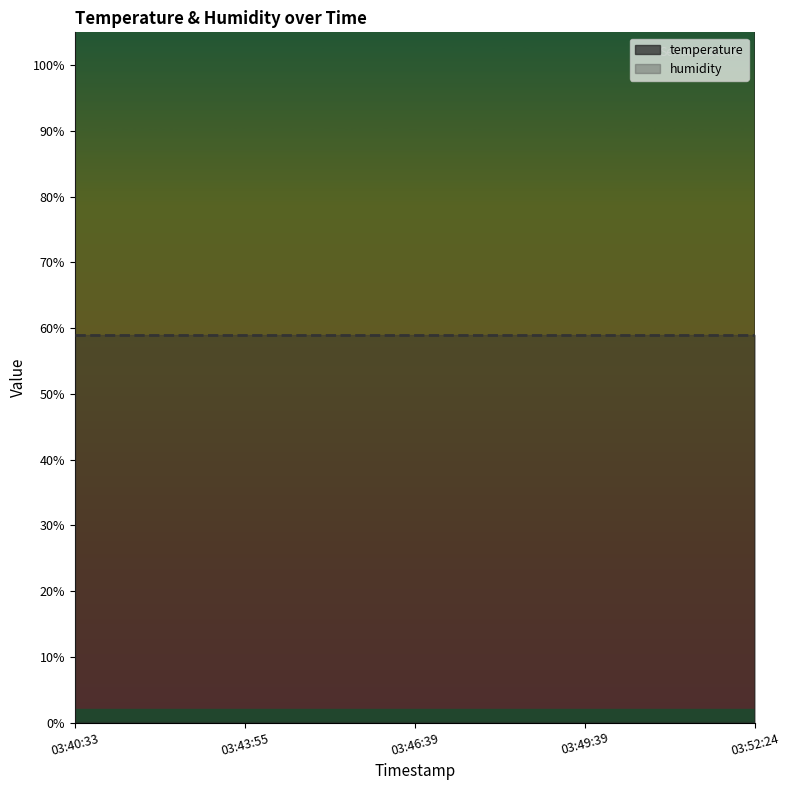

The value at 03:40:33 is 43.3. True or false?

False